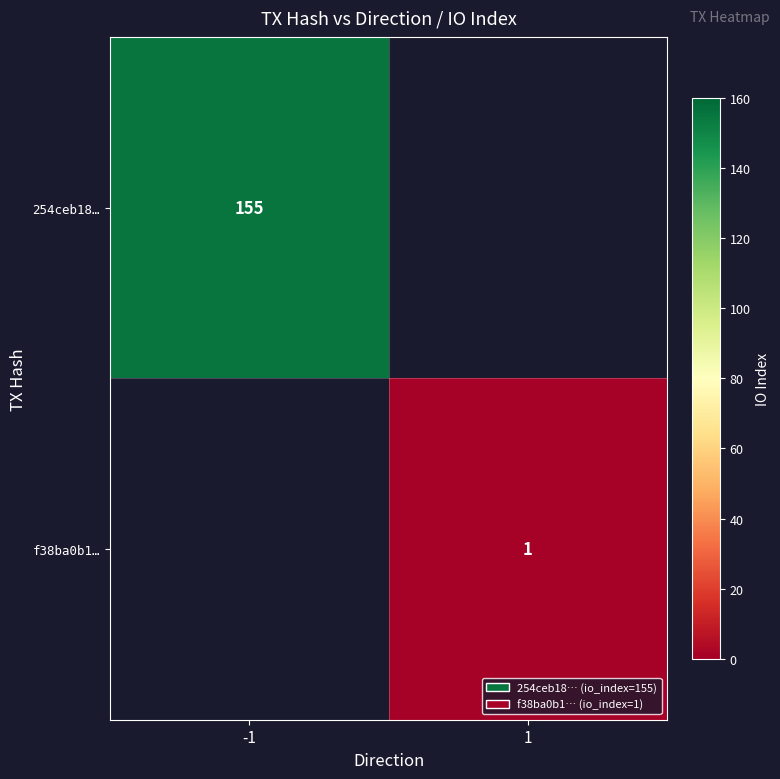

Count the number of data series in this chart.

2